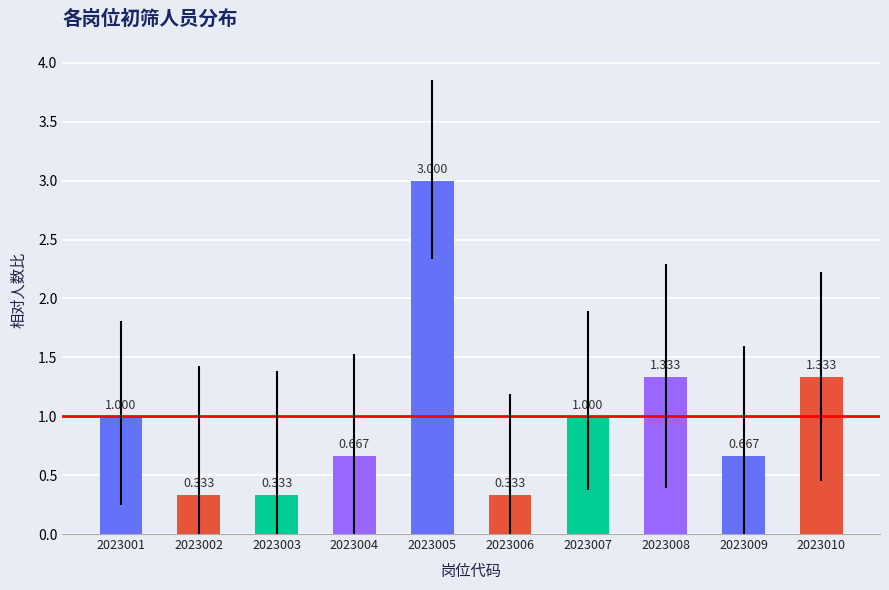

At which category does the chart reach its peak across all series?

2023005